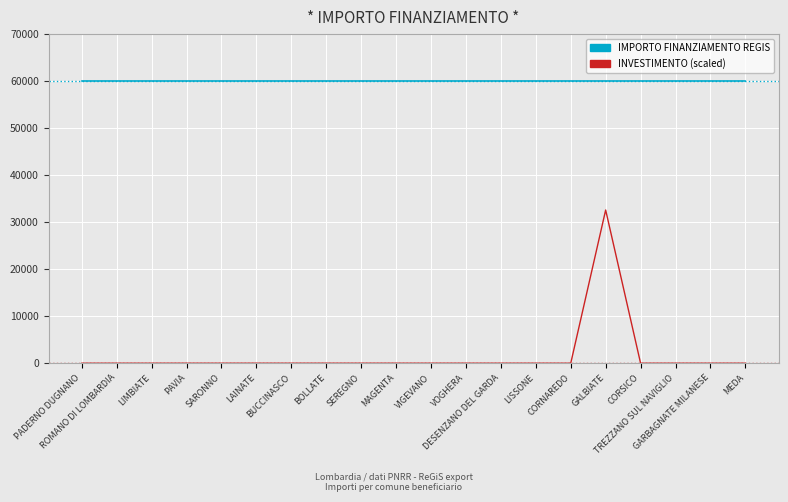

At which category is the sum across all series the highest?

GALBIATE